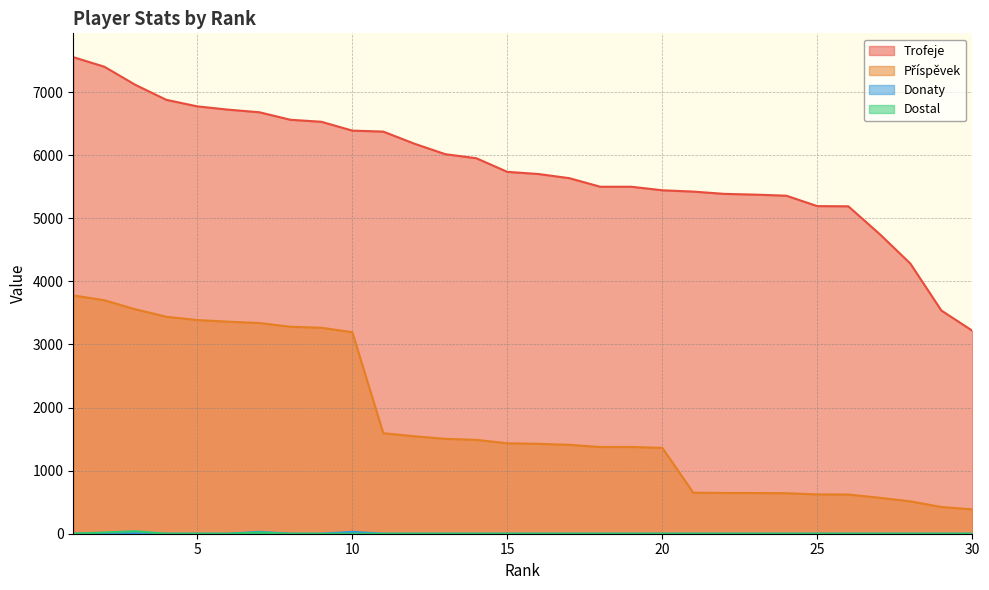

What is the maximum value shown in the chart?

7554